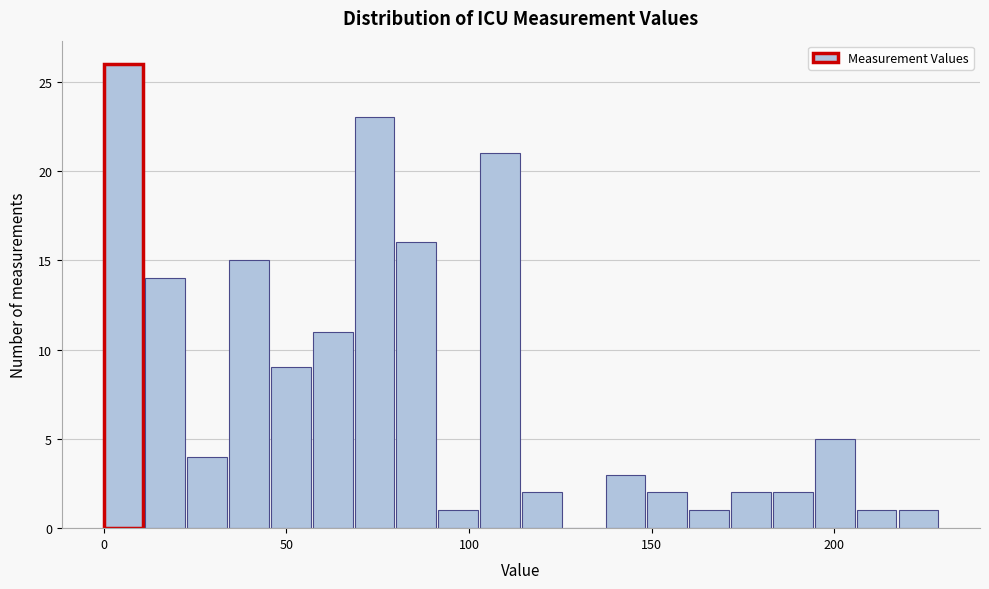

Read against the x-axis, roughly where is the centre of the tallest bar?

5